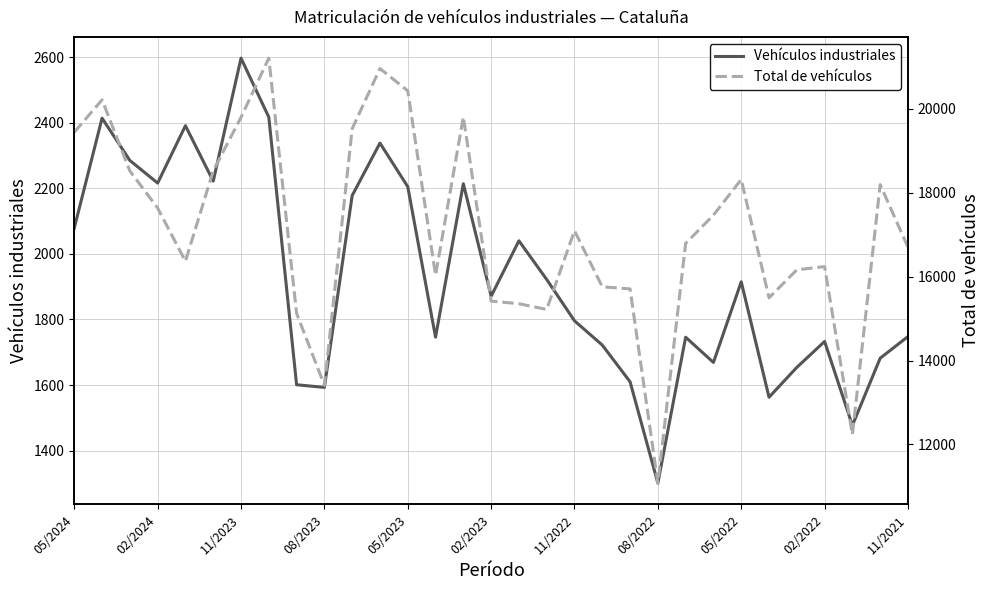

Which category has the highest value in the Vehículos industriales series?

11/2023